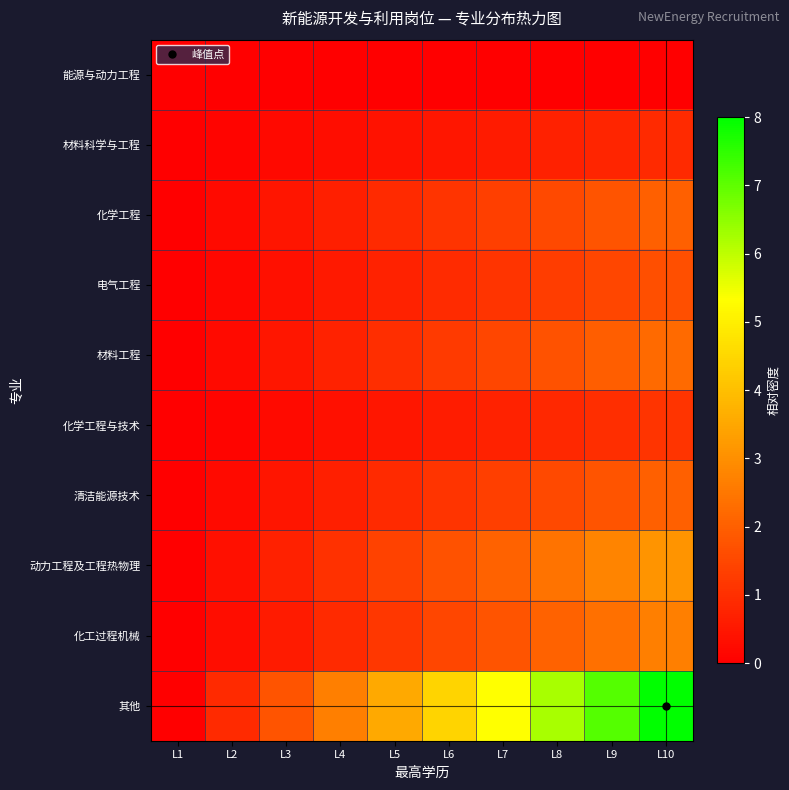

Reading left to right, transcribe all the data shown in this chart.

能源与动力工程: L1=0.0	L2=0.0	L3=0.0	L4=0.0	L5=0.0	L6=0.0	L7=0.0	L8=0.0	L9=0.0	L10=0.0
材料科学与工程: L1=0.0	L2=0.1	L3=0.2	L4=0.3	L5=0.4	L6=0.5	L7=0.6	L8=0.7	L9=0.8	L10=0.9
化学工程: L1=0.0	L2=0.2	L3=0.4	L4=0.7	L5=0.9	L6=1.1	L7=1.3	L8=1.6	L9=1.8	L10=2.0
电气工程: L1=0.0	L2=0.2	L3=0.4	L4=0.6	L5=0.7	L6=0.9	L7=1.1	L8=1.3	L9=1.5	L10=1.7
材料工程: L1=0.0	L2=0.2	L3=0.5	L4=0.7	L5=1.0	L6=1.2	L7=1.5	L8=1.7	L9=2.0	L10=2.2
化学工程与技术: L1=0.0	L2=0.1	L3=0.2	L4=0.4	L5=0.5	L6=0.6	L7=0.7	L8=0.9	L9=1.0	L10=1.1
清洁能源技术: L1=0.0	L2=0.2	L3=0.4	L4=0.7	L5=0.9	L6=1.1	L7=1.3	L8=1.6	L9=1.8	L10=2.0
动力工程及工程热物理: L1=0.0	L2=0.3	L3=0.7	L4=1.0	L5=1.4	L6=1.7	L7=2.1	L8=2.4	L9=2.8	L10=3.1
化工过程机械: L1=0.0	L2=0.3	L3=0.6	L4=0.9	L5=1.2	L6=1.5	L7=1.8	L8=2.1	L9=2.4	L10=2.7
其他: L1=0.0	L2=0.9	L3=1.8	L4=2.7	L5=3.6	L6=4.4	L7=5.3	L8=6.2	L9=7.1	L10=8.0